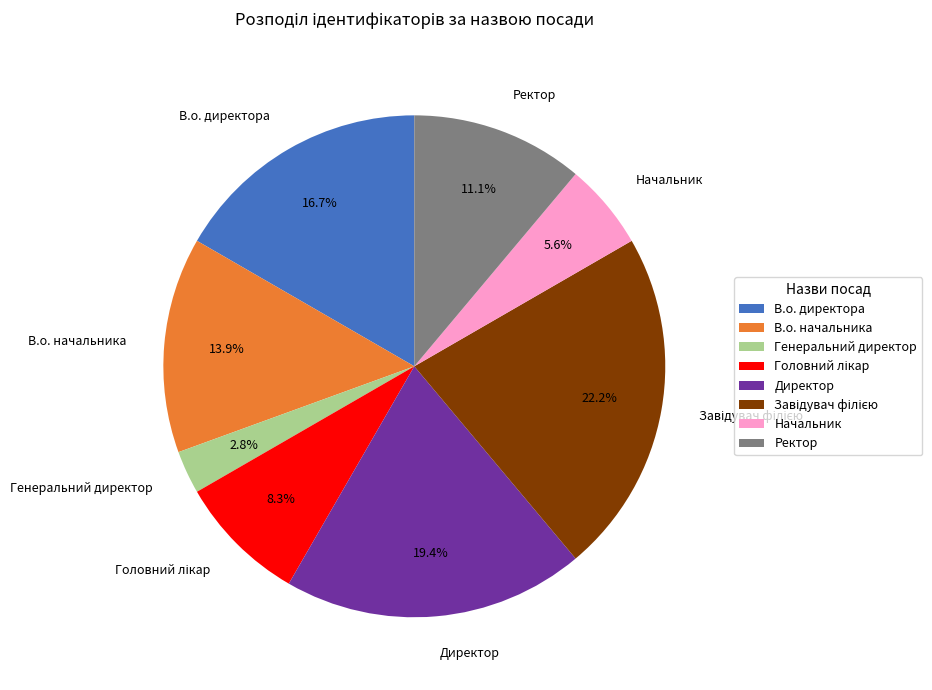

How much of the chart is everything except Генеральний директор?

97.2%